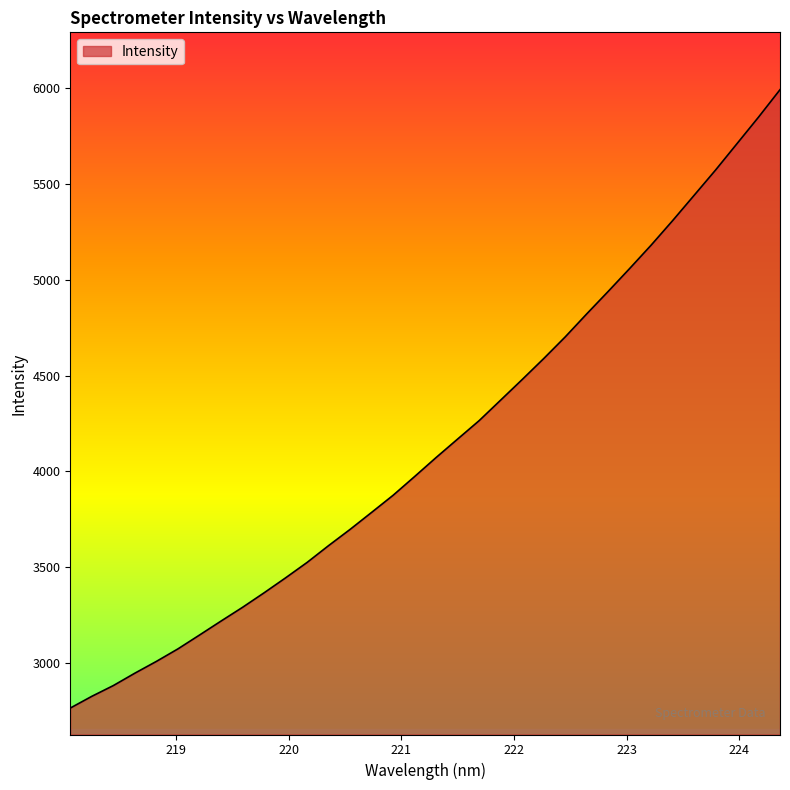

How many lines are shown in the chart?

1